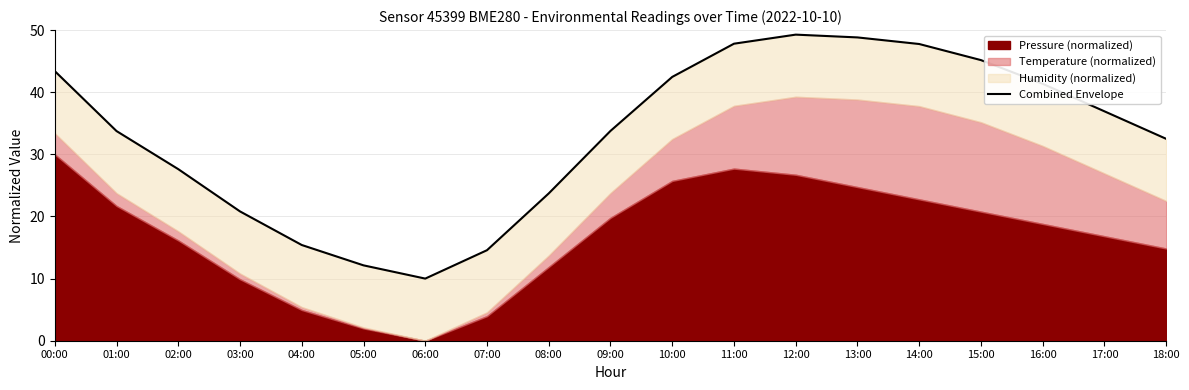

Where is the data nearest to the value 29?

02:00